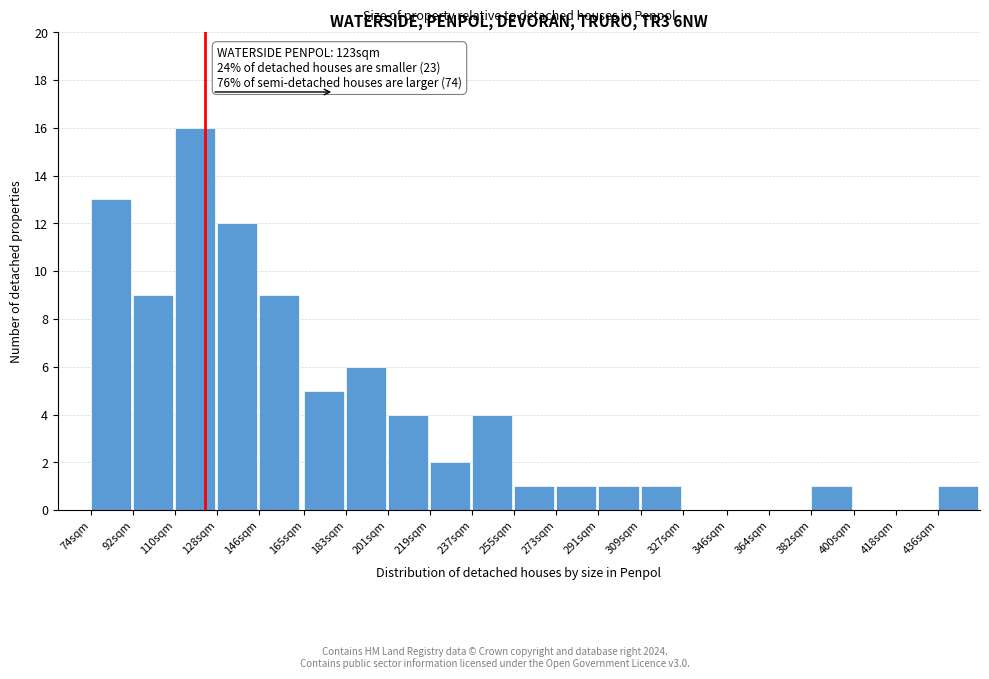

Reading left to right, extract all data points from this chart.

74sqm=13	92sqm=9	110sqm=16	128sqm=12	146sqm=9	165sqm=5	183sqm=6	201sqm=4	219sqm=2	237sqm=4	255sqm=1	273sqm=1	291sqm=1	309sqm=1	327sqm=0	346sqm=0	364sqm=0	382sqm=1	400sqm=0	418sqm=0	436sqm=1